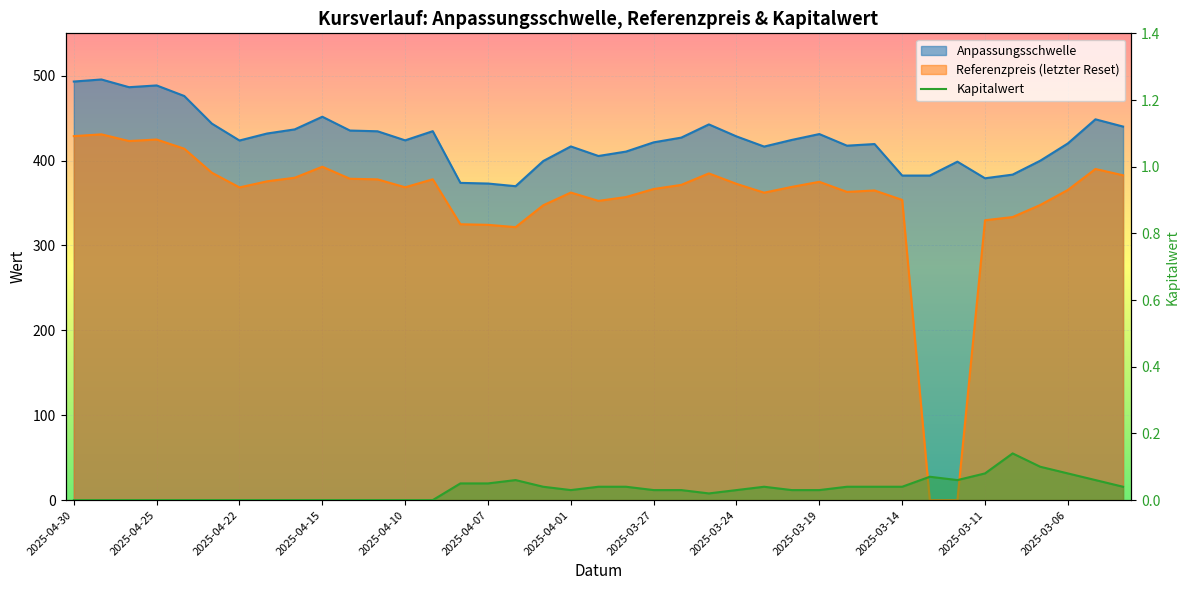

Which label corresponds to the smallest value in the chart?

2025-04-30